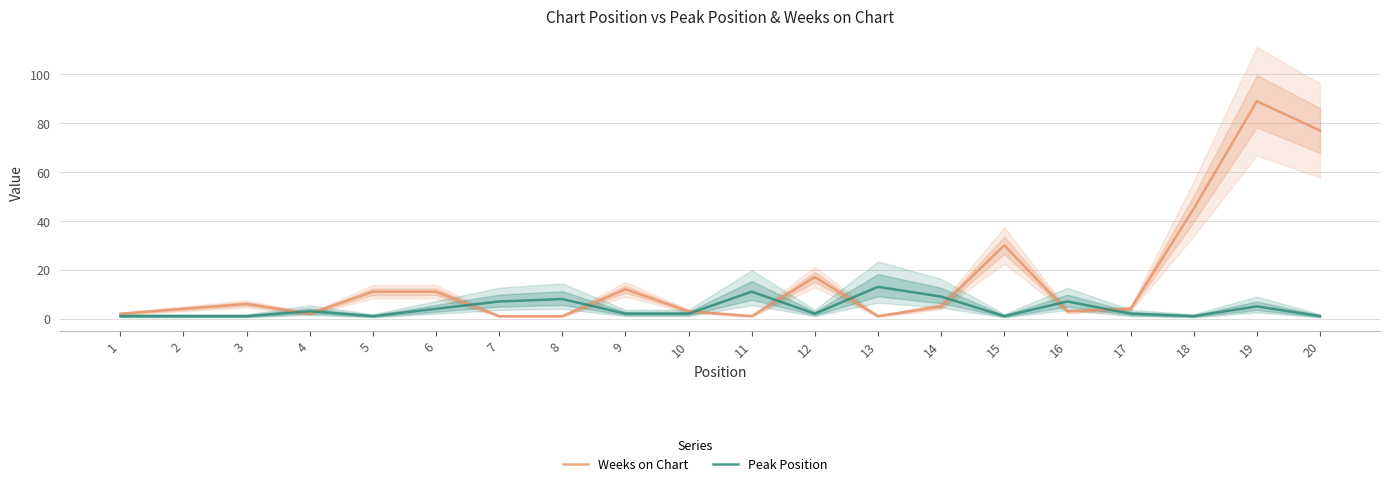

True or false: Weeks on Chart and Peak Position cross at least once.

True